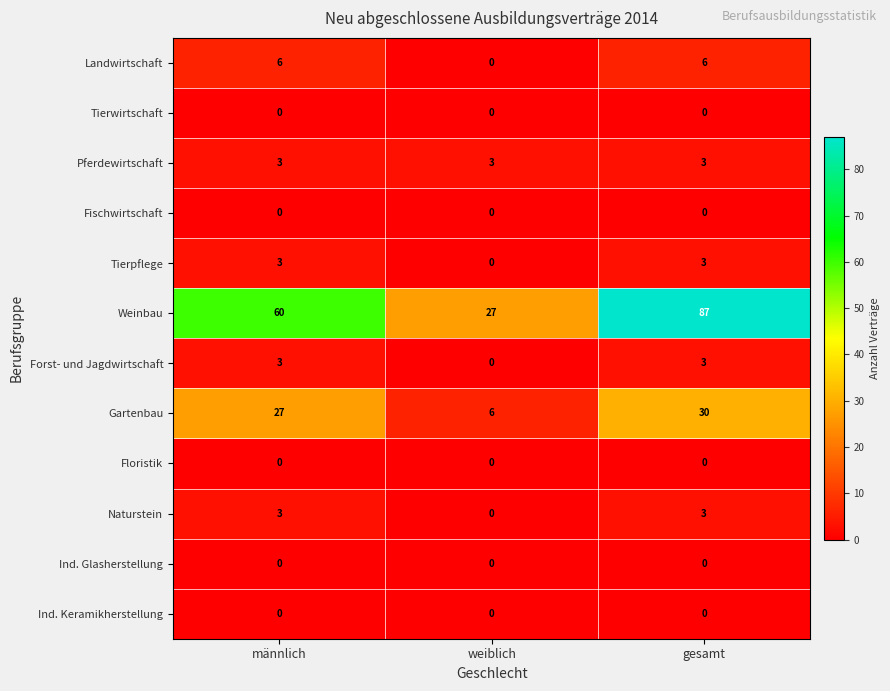

The Gartenbau series shows 48 at gesamt. True or false?

False